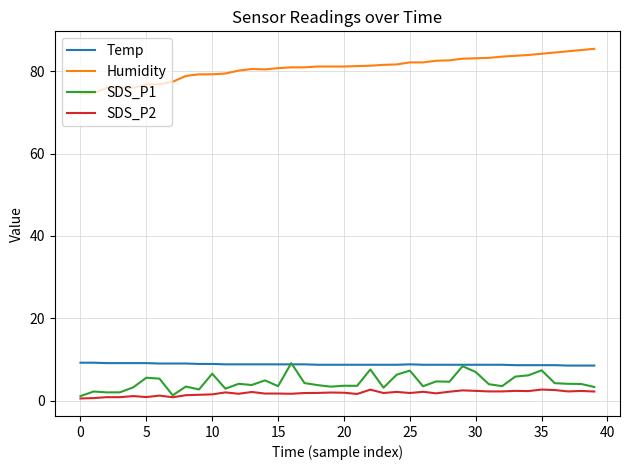

What is the minimum value shown in the chart?

0.5